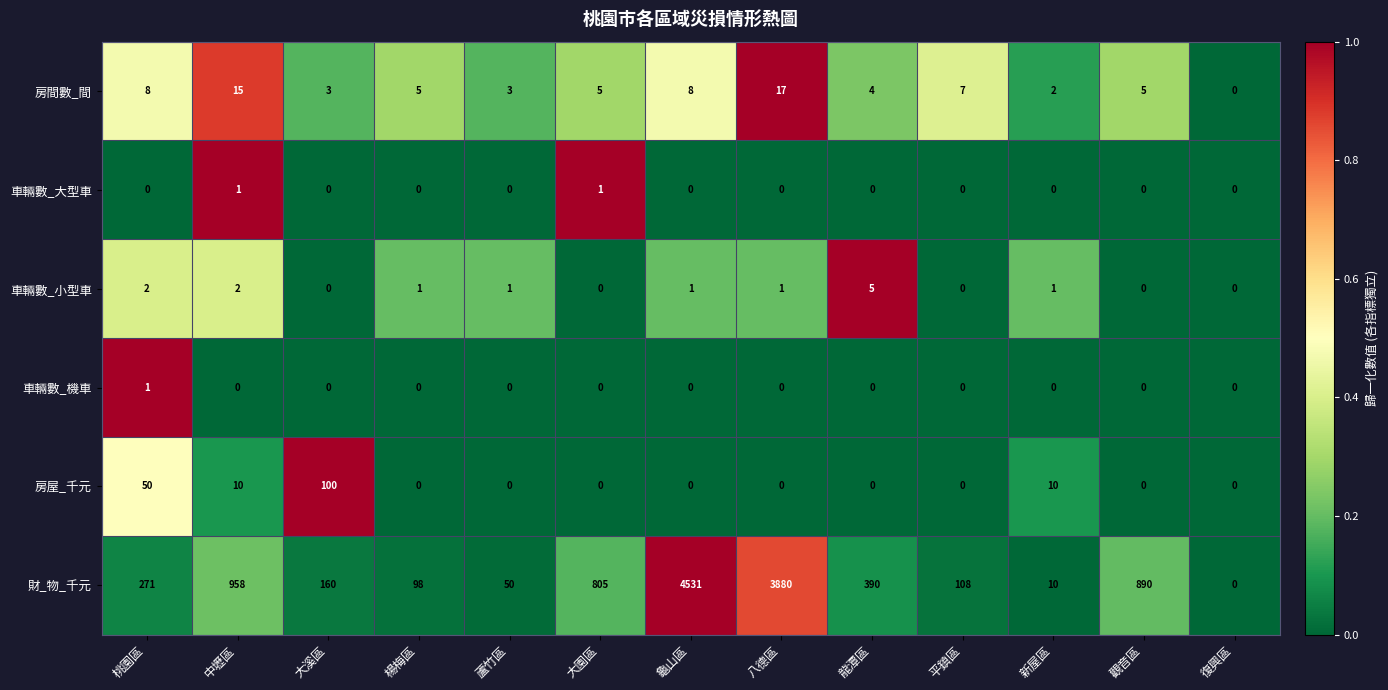

What is the difference between the maximum and second lowest values in the 房屋_千元 series?

100